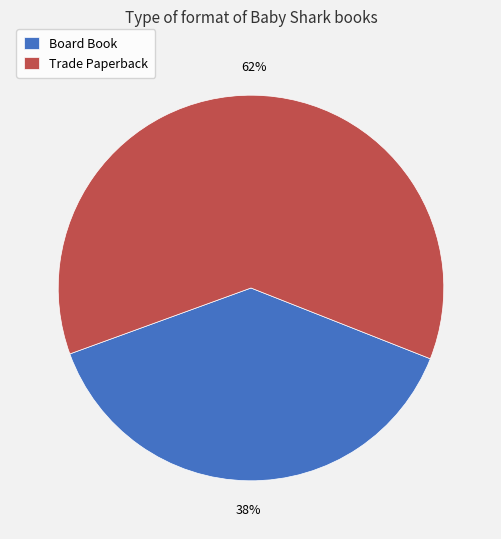

To the nearest percent, what is the average slice percentage?

50%